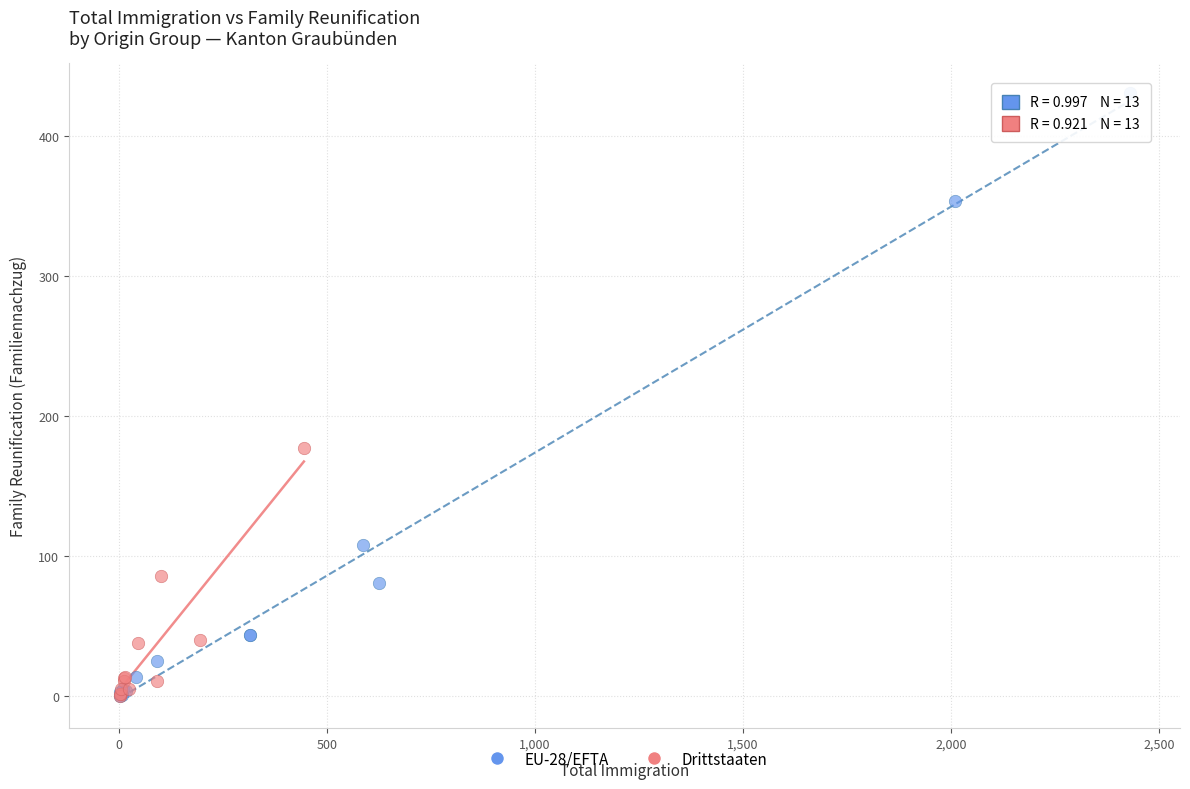

Which series has the largest Y range (max minus min)?

EU-28/EFTA